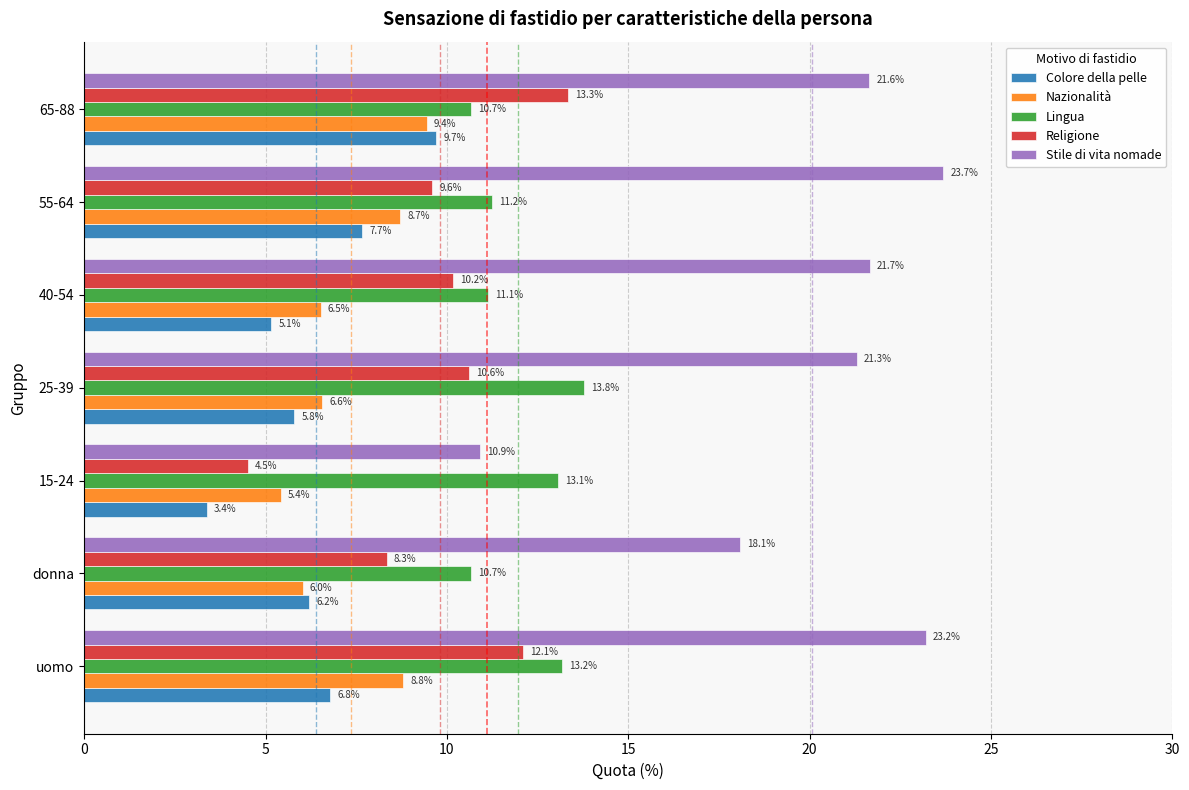

What value does the Lingua series have at 65-88?

10.7